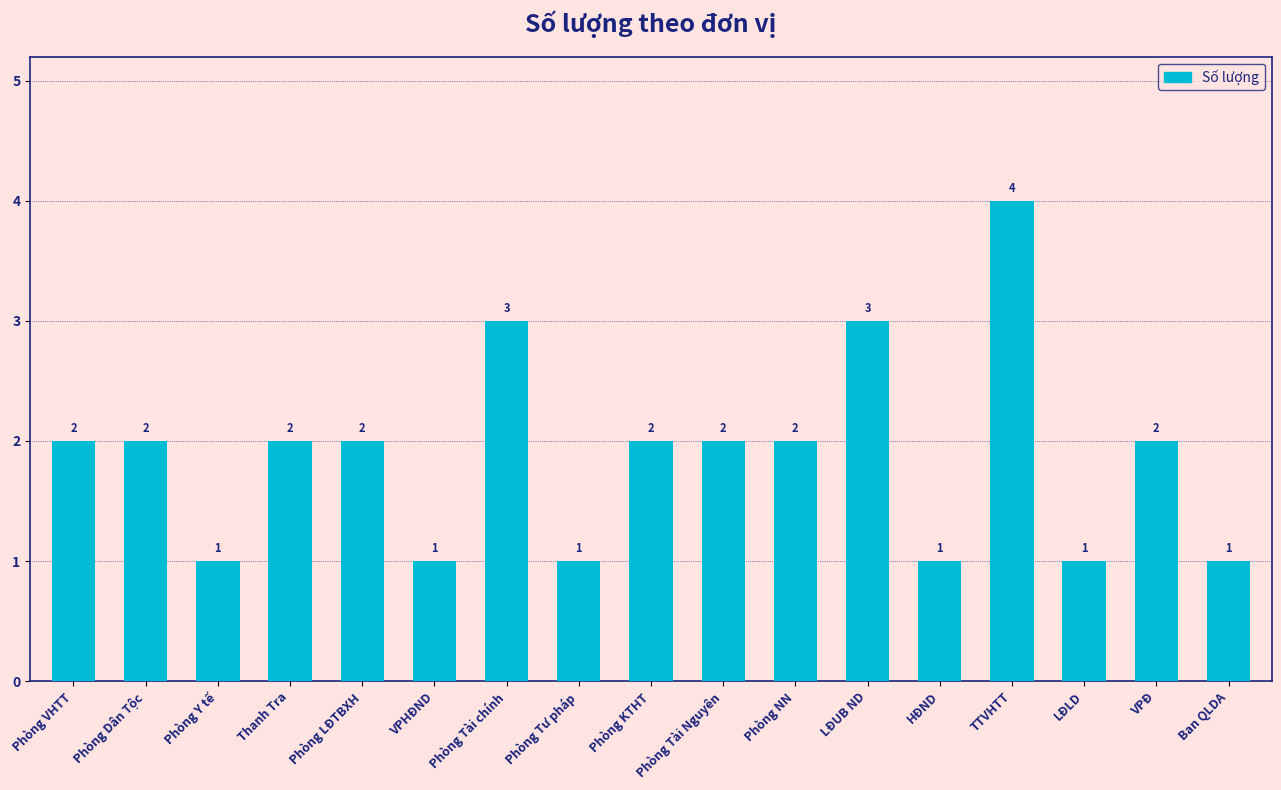

What is the ratio of the value at Thanh Tra to the value at LĐUB ND?

0.7